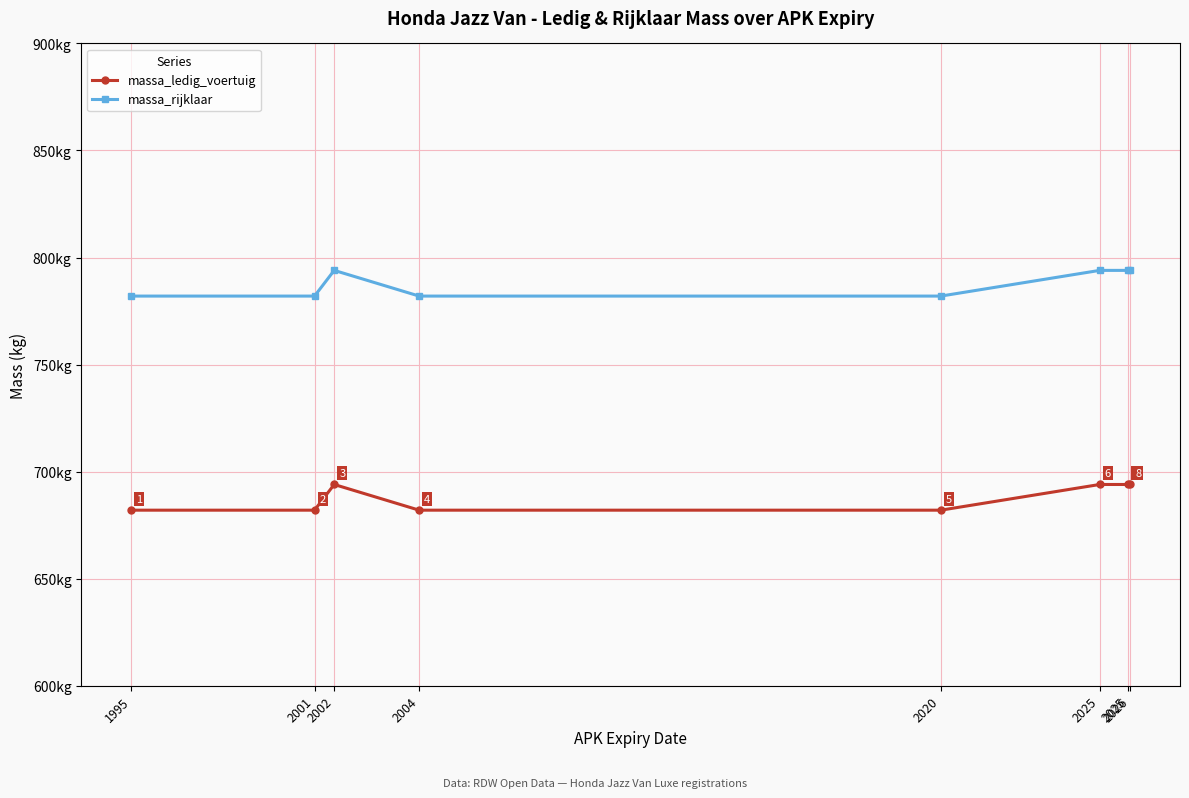

What are all the series names shown in the legend?

massa_ledig_voertuig, massa_rijklaar